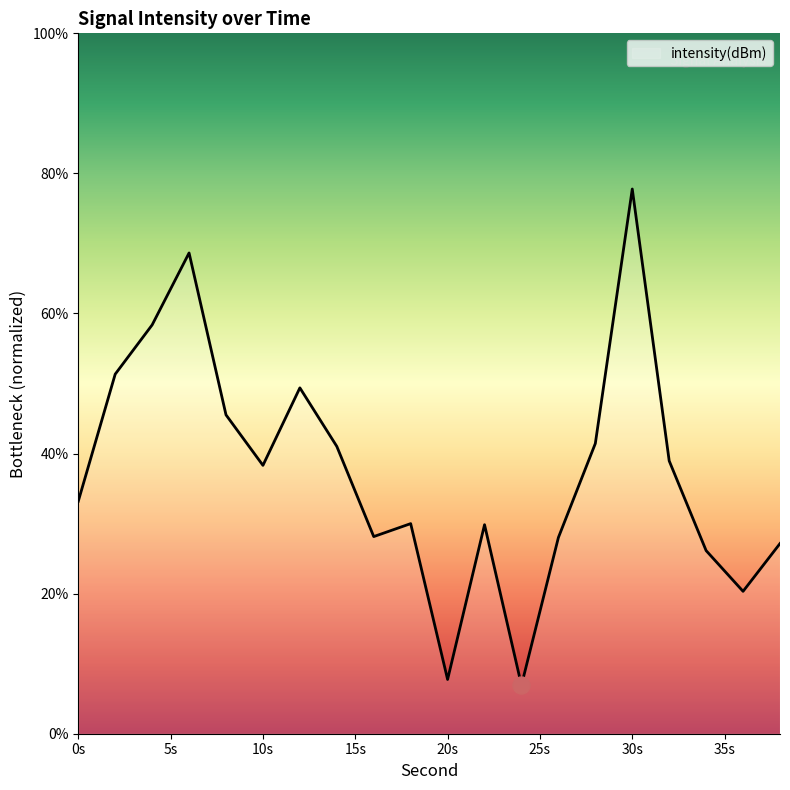

What is the greatest value displayed?

77.8